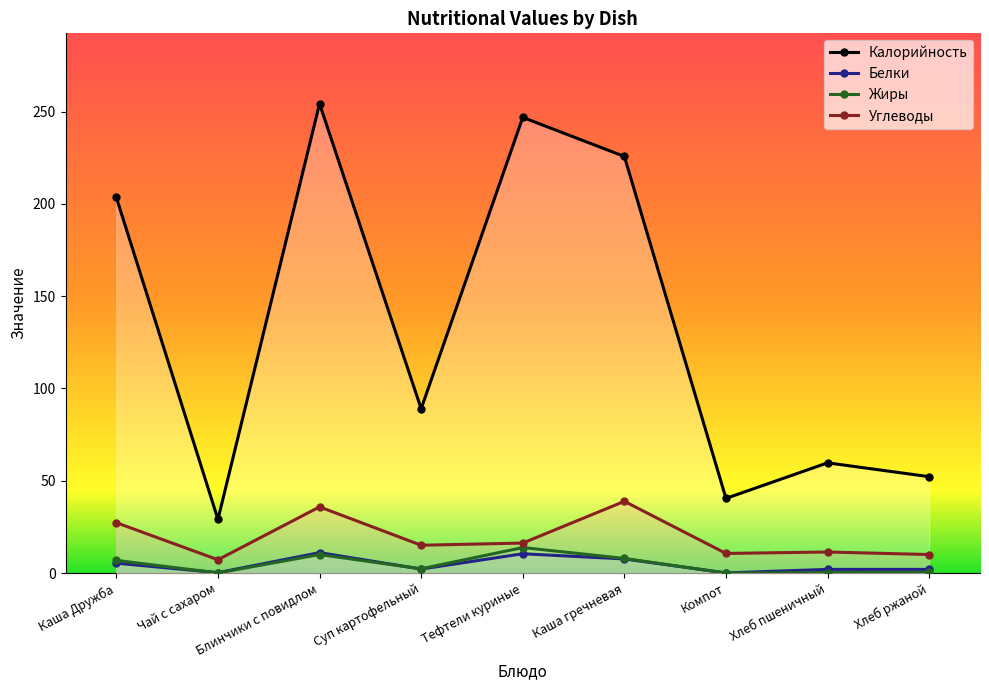

True or false: Углеводы has more than 0 points higher than both neighbors.

True